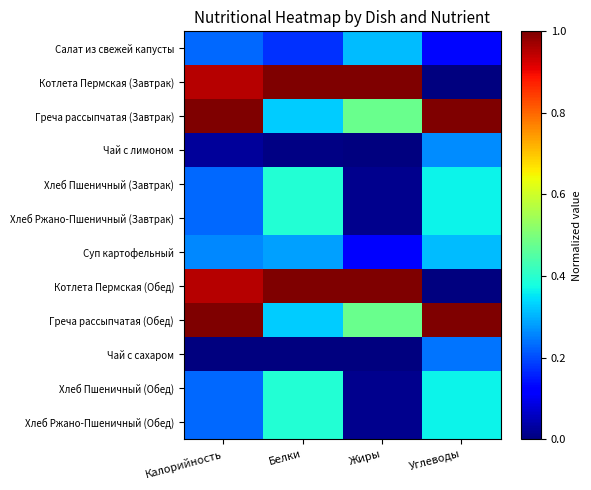

What is the total value across all series at Калорийность?

5.3